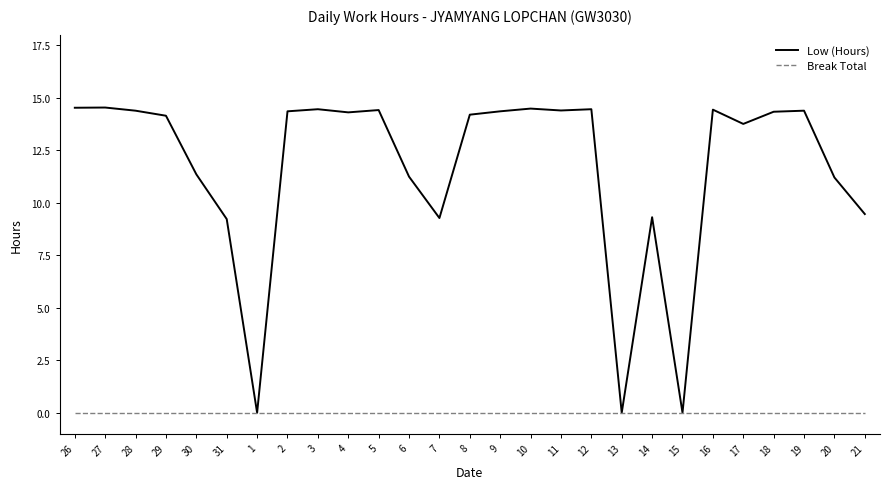

Read the Low (Hours) value at 26.

14.5